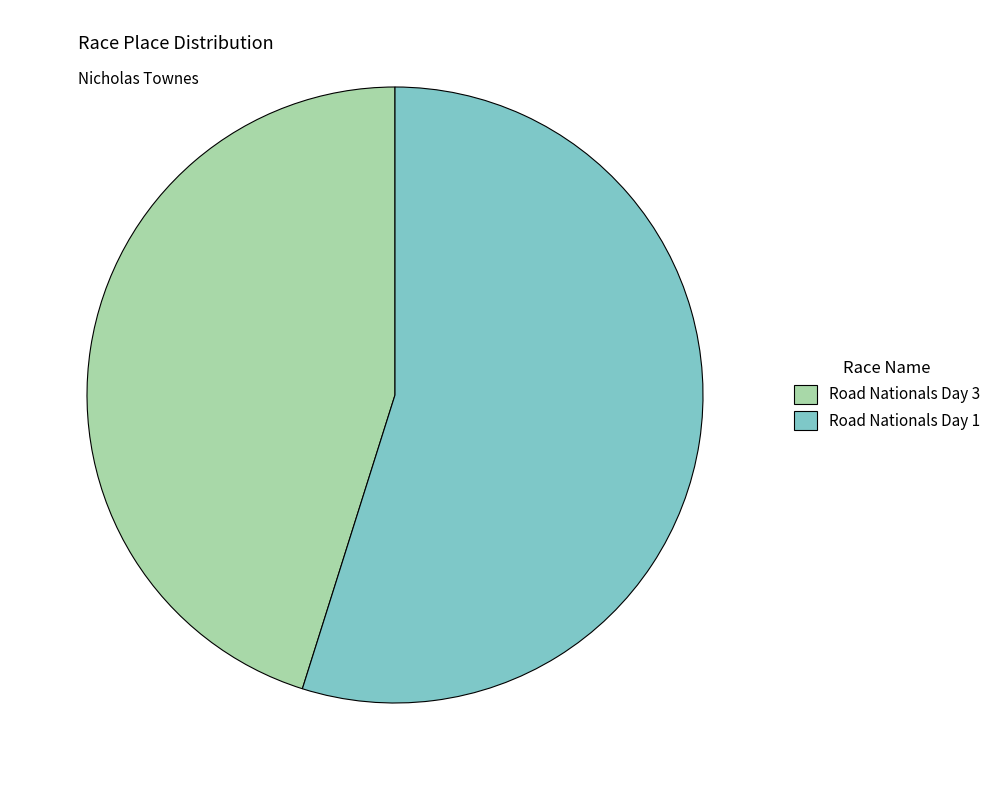

Which category has the biggest portion of the pie?

Road Nationals Day 1